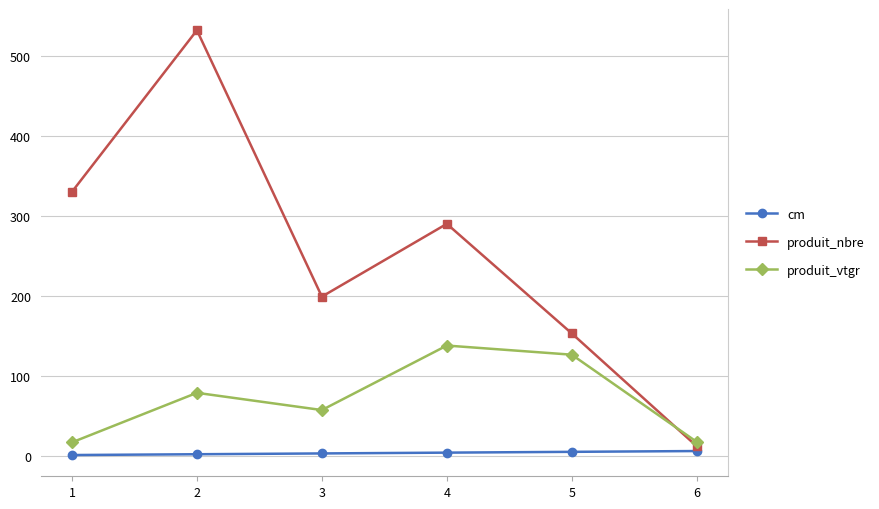

Which series changed the most between 3 and 5?

produit_vtgr